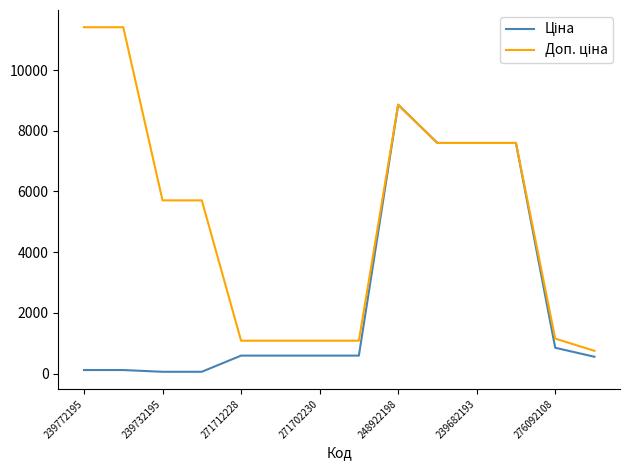

Which series has the largest total across all categories?

Доп. ціна